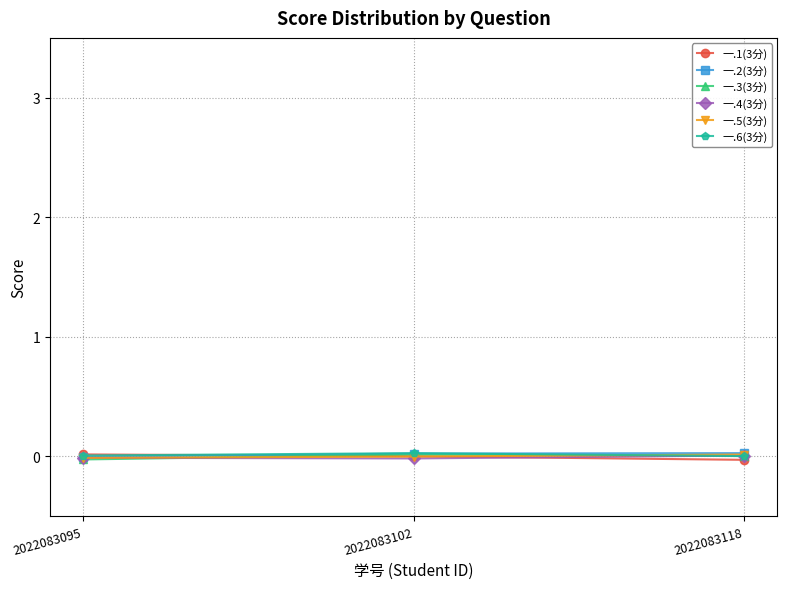

Rank the series by their maximum value, from lowest to highest.

一.4(3分), 一.5(3分), 一.3(3分), 一.1(3分), 一.6(3分), 一.2(3分)